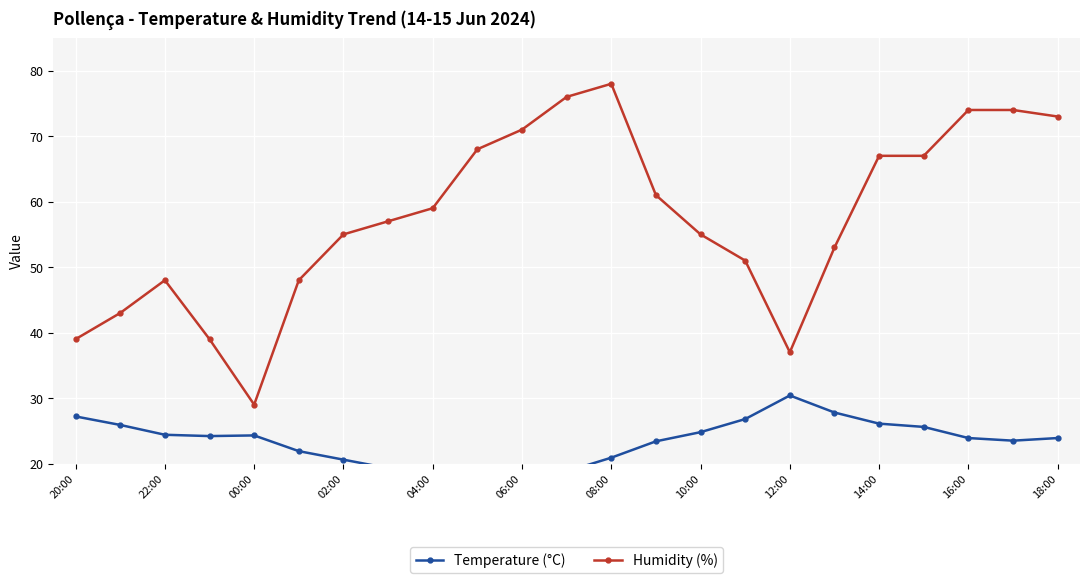

Which series has the largest range (max minus min)?

Humidity (%)